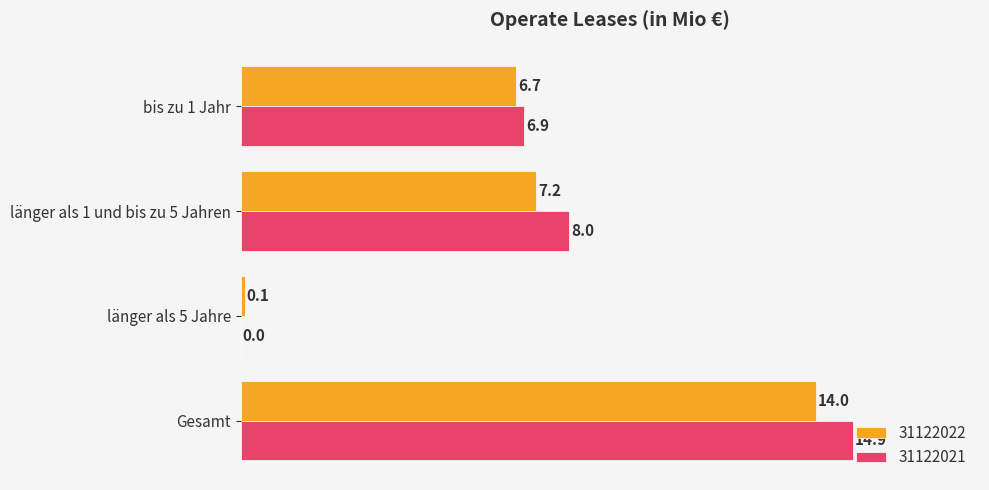

Where is 31122021 nearest to the value 7?

bis zu 1 Jahr